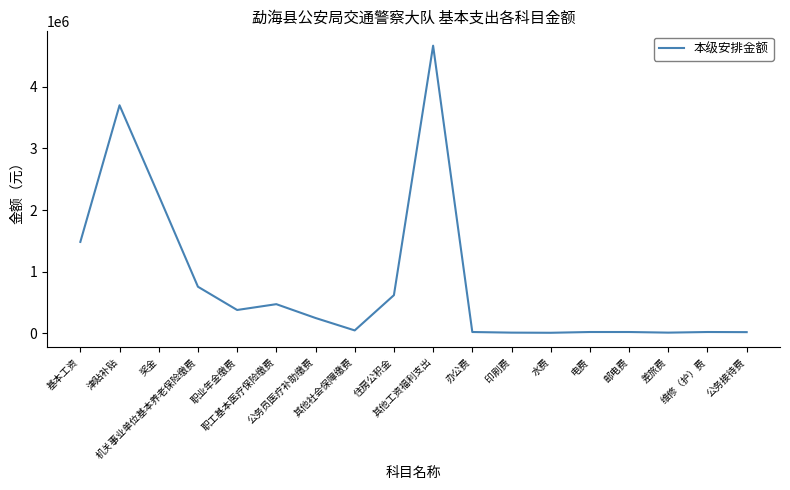

How many values are below 247576?

9